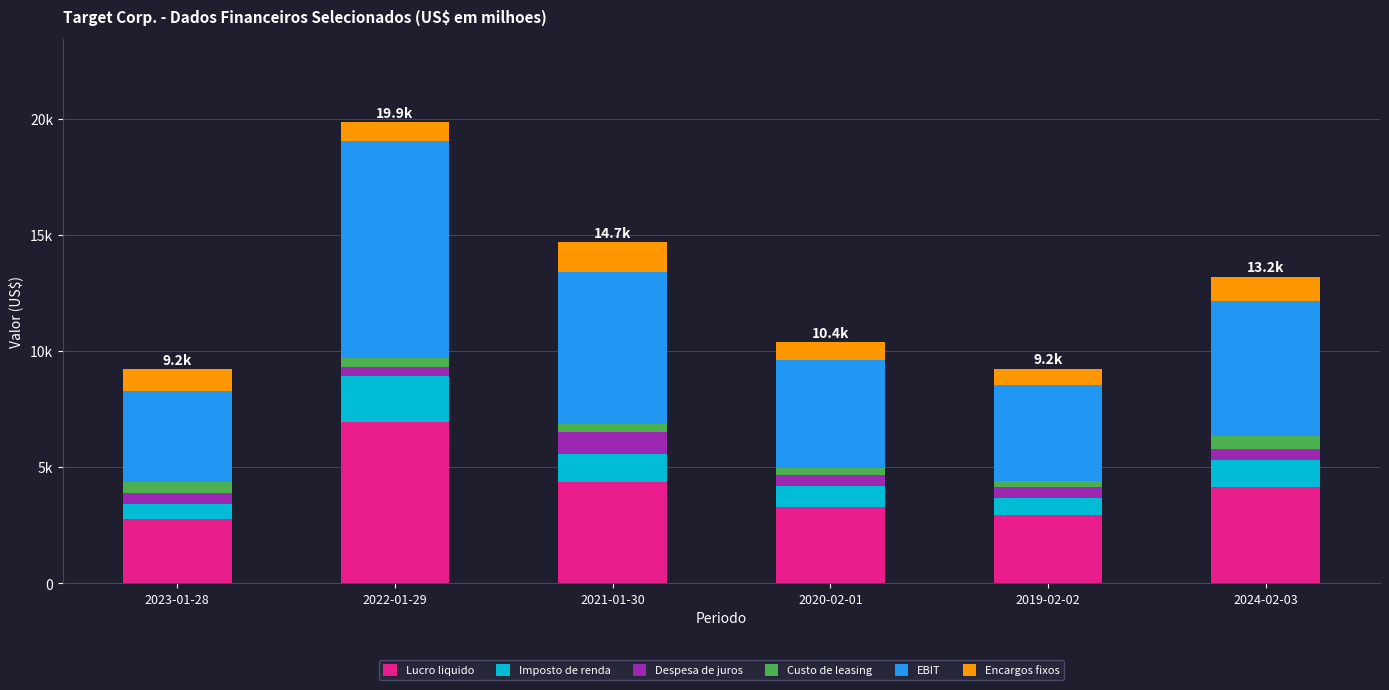

What is the sum of all Despesa de juros values?

3316